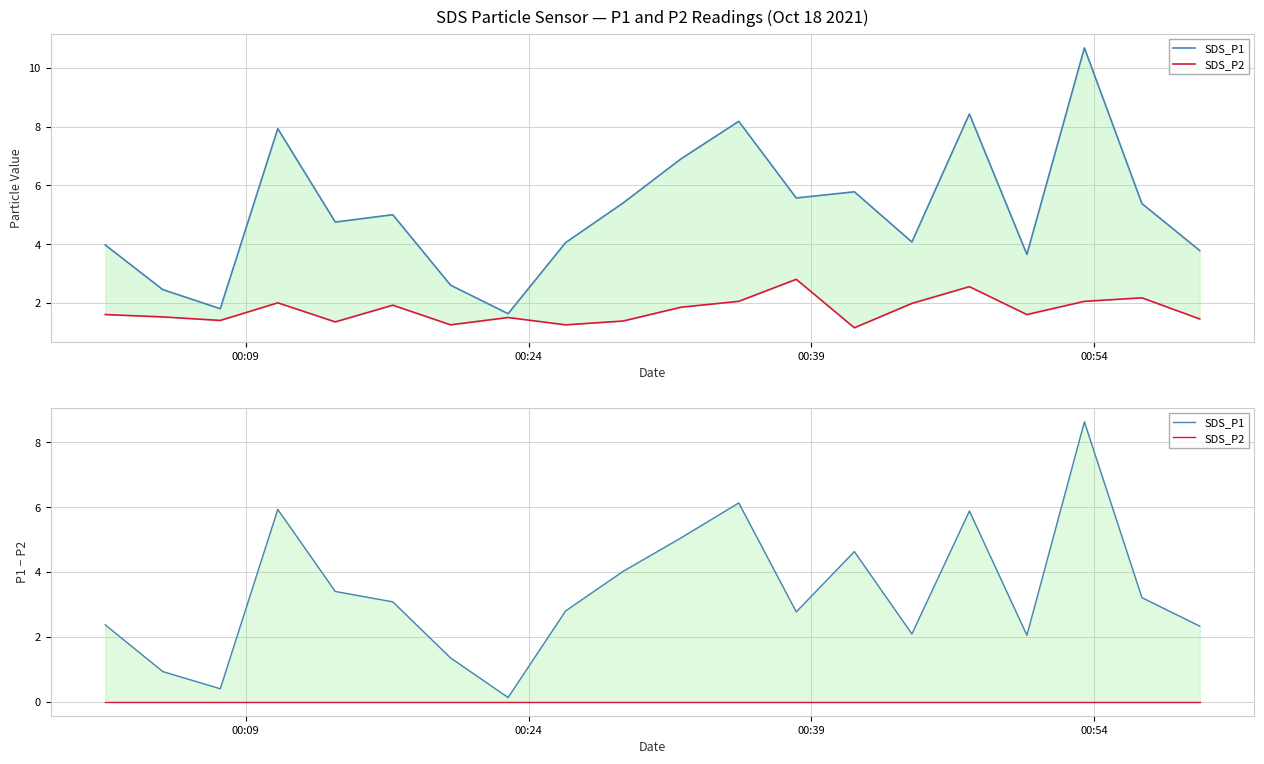

Reading left to right, list all the values displayed in this chart.

SDS_P1: 2.4	0.9	0.4	5.9	3.4	3.1	1.4	0.1	2.8	4.0	5.1	6.1	2.8	4.6	2.1	5.9	2.0	8.6	3.2	2.3
SDS_P2: 0.0	0.0	0.0	0.0	0.0	0.0	0.0	0.0	0.0	0.0	0.0	0.0	0.0	0.0	0.0	0.0	0.0	0.0	0.0	0.0